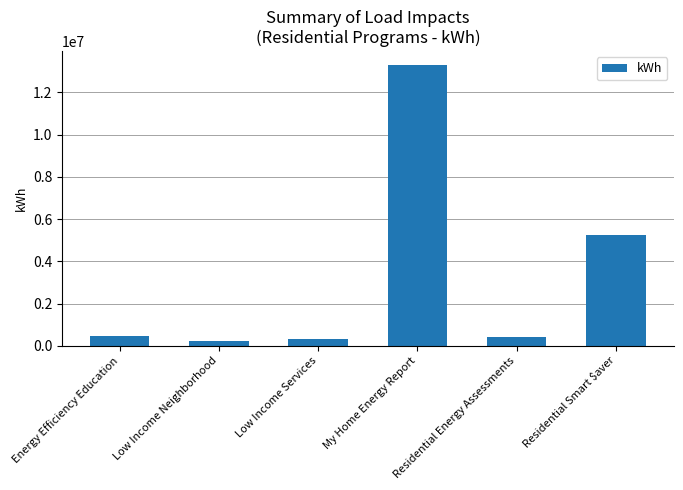

Does the chart contain stacked bars?

No